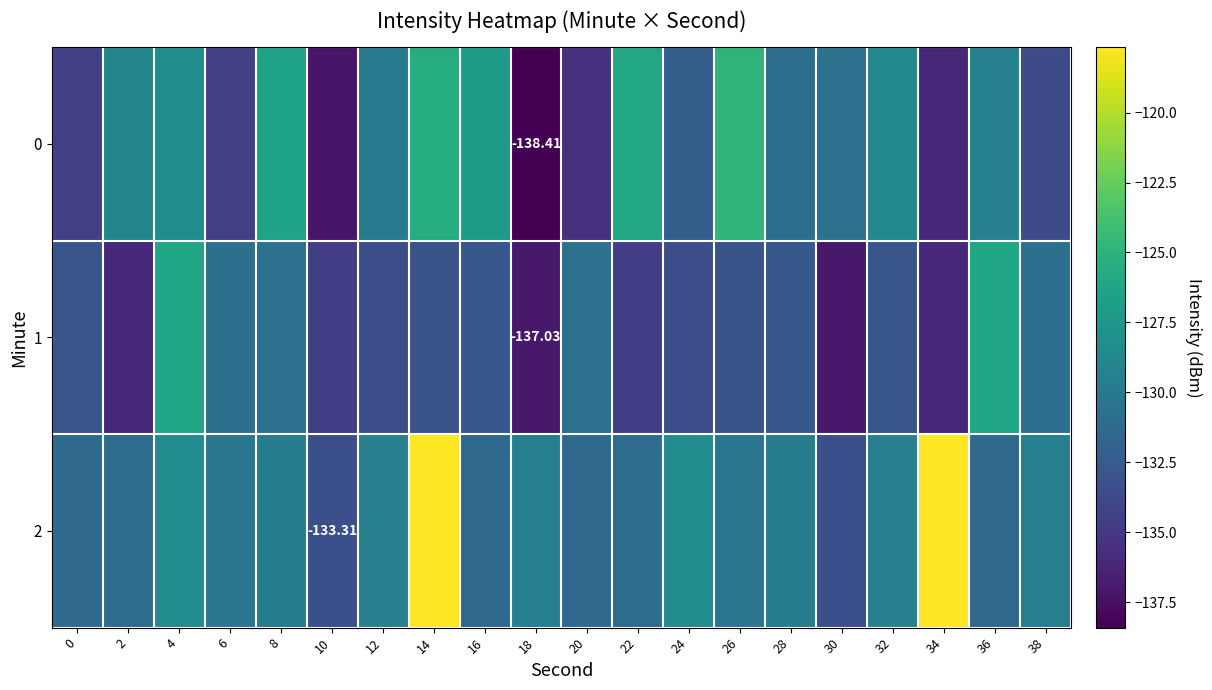

Which series changed the most between 30 and 38?

1